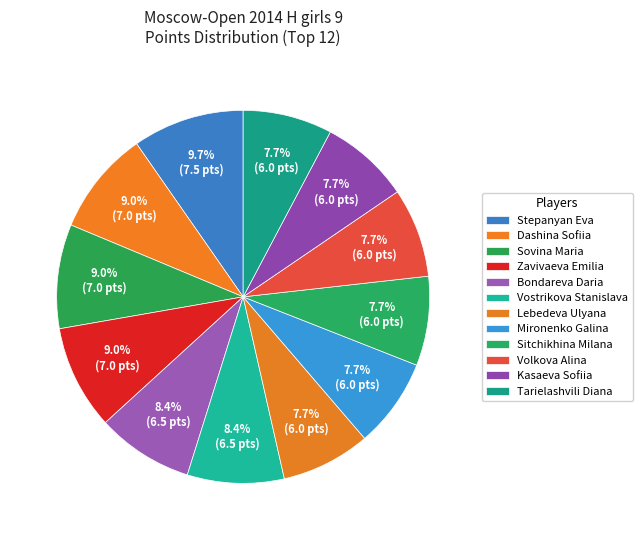

Which slice is the smallest?

Lebedeva Ulyana